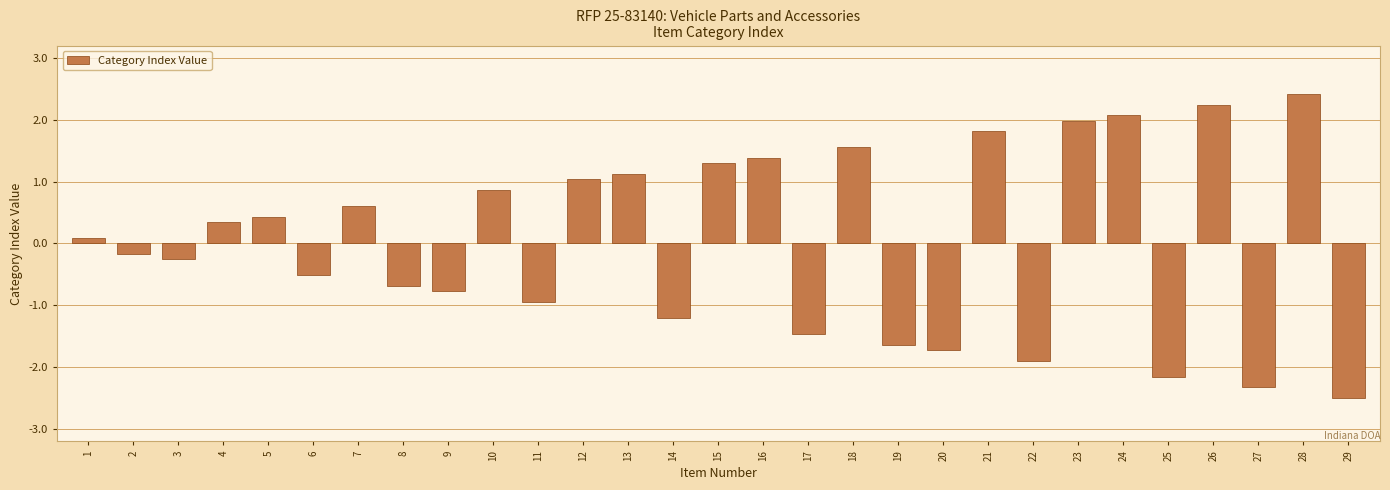

Reading left to right, transcribe all the data shown in this chart.

0.1	-0.2	-0.3	0.3	0.4	-0.5	0.6	-0.7	-0.8	0.9	-0.9	1.0	1.1	-1.2	1.3	1.4	-1.5	1.6	-1.6	-1.7	1.8	-1.9	2.0	2.1	-2.2	2.2	-2.3	2.4	-2.5